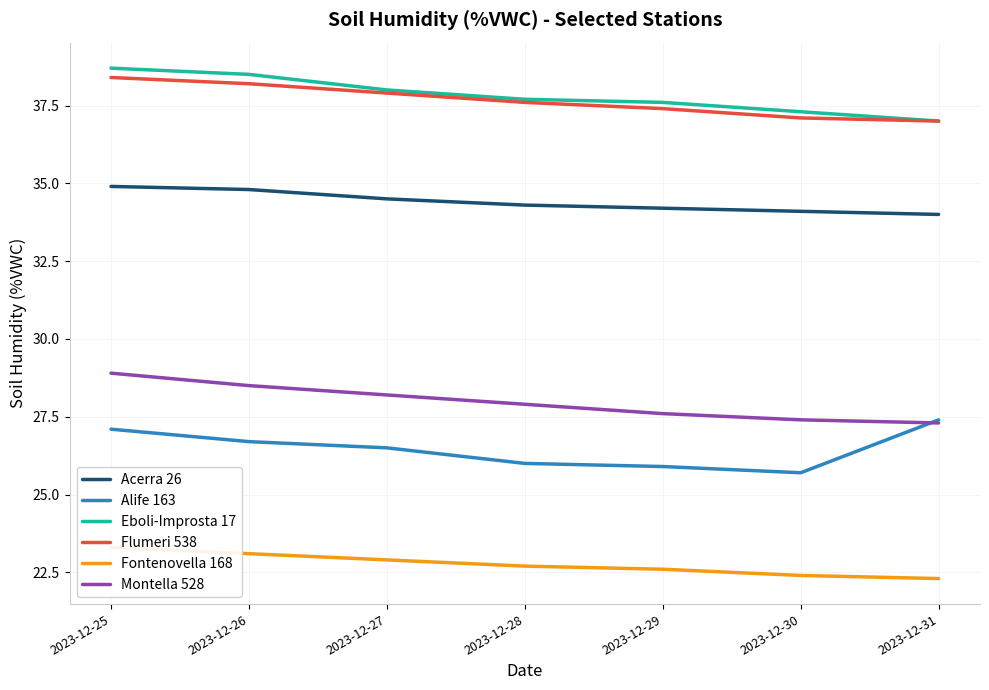

Read the Acerra 26 value at 2023-12-27.

34.5